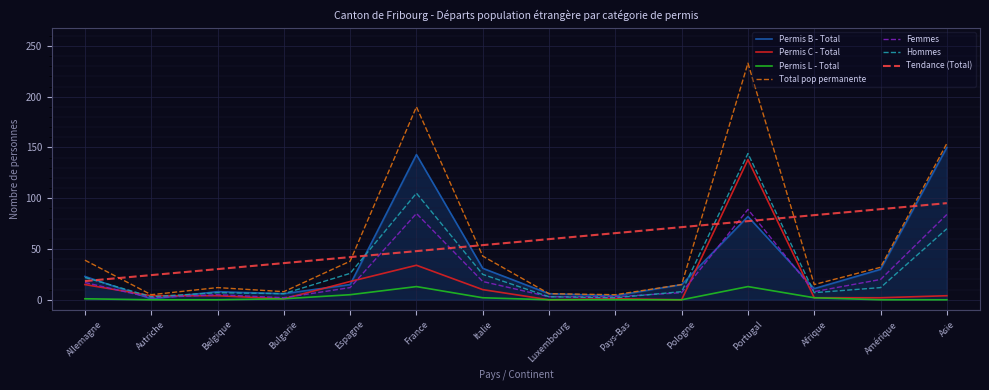

The value of Permis C - Total at Portugal is 237.2. True or false?

False